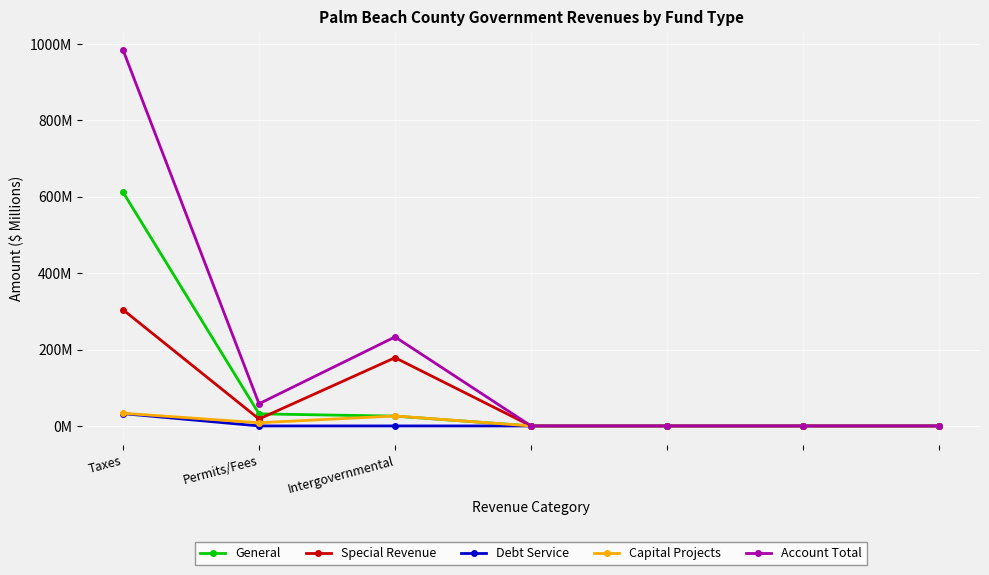

What are all the series names shown in the legend?

General, Special Revenue, Debt Service, Capital Projects, Account Total